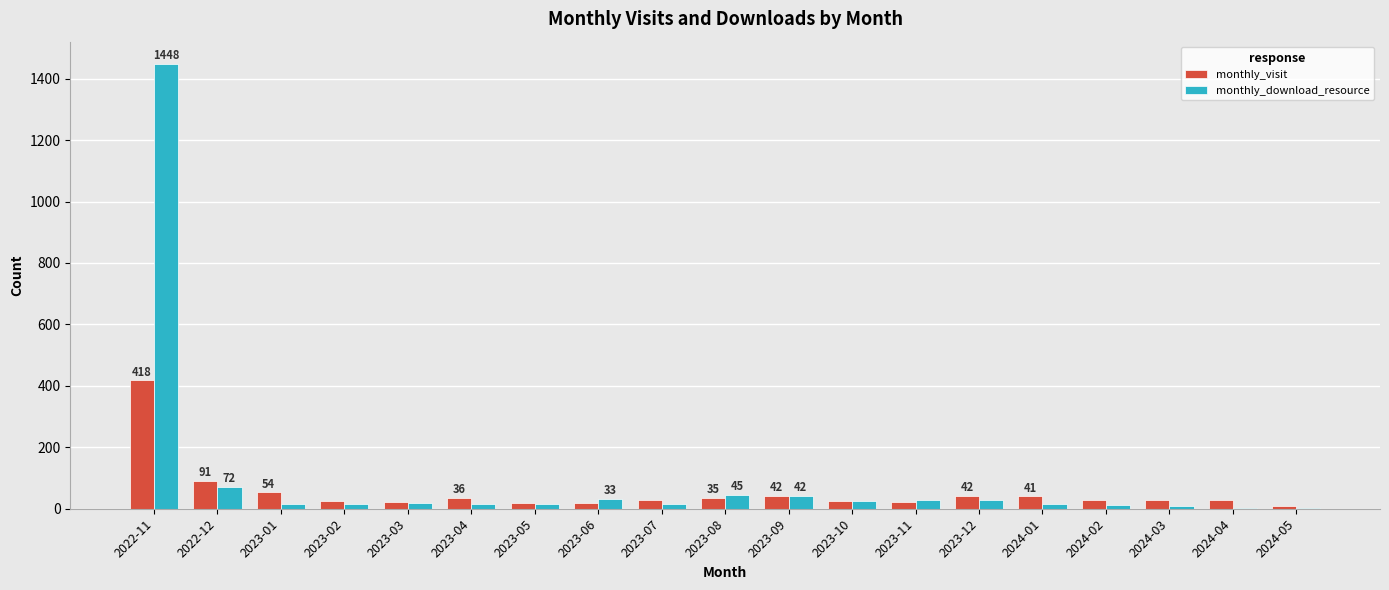

At which label is monthly_download_resource closest to 725?

2022-12